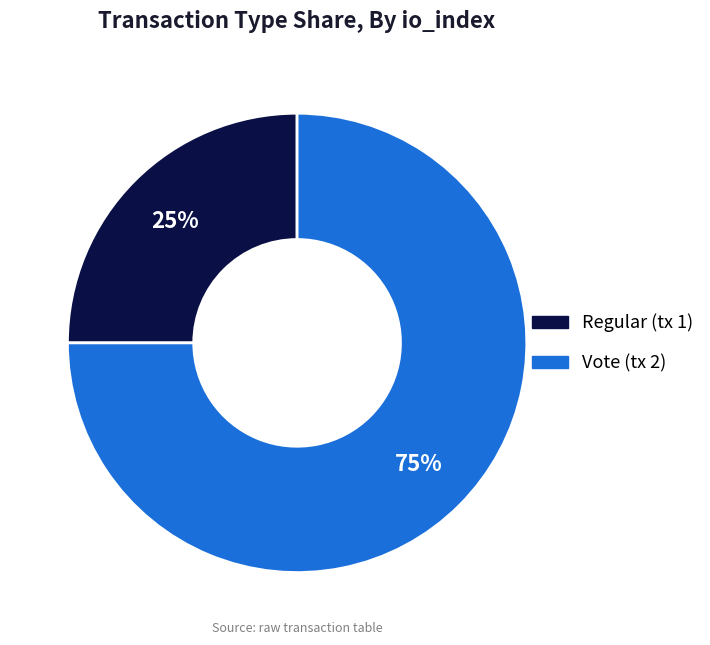

Combined, do Vote and Regular account for over 50%?

Yes